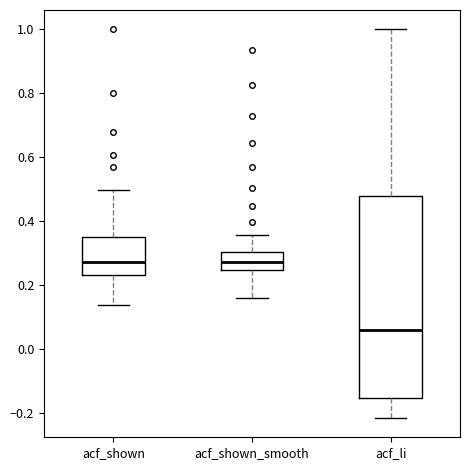

Which box has the lowest median line?

acf_li